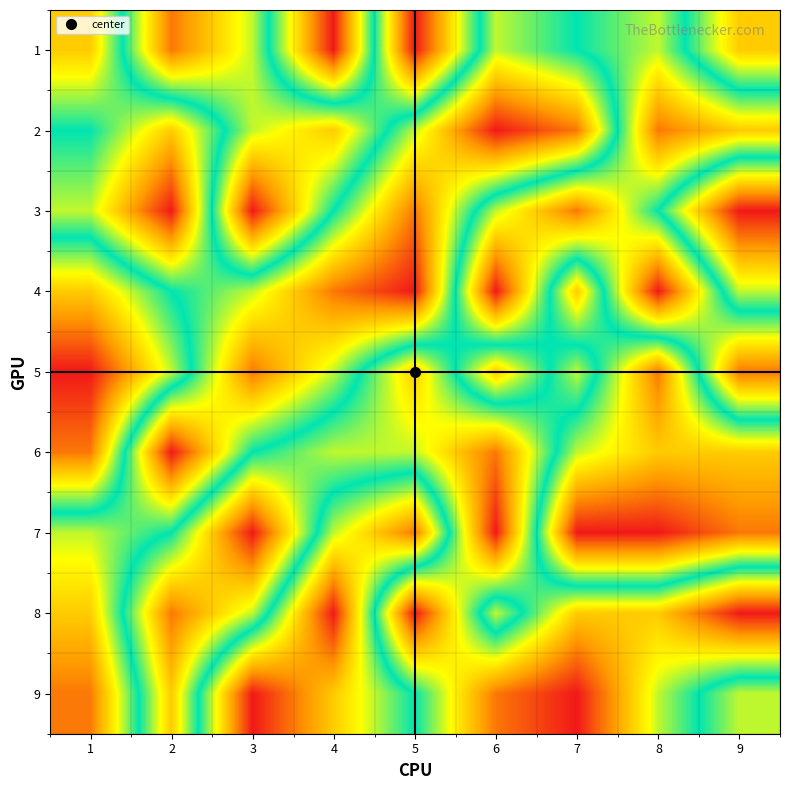

At which category is the sum across all series the highest?

6